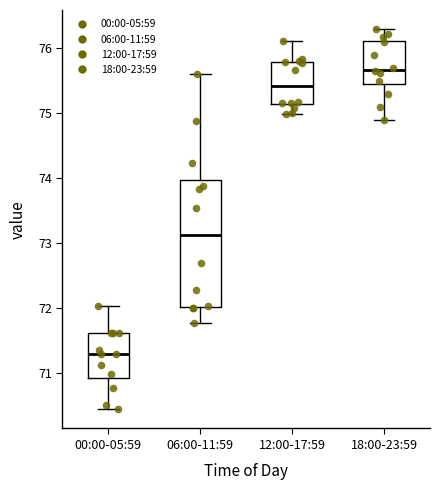

Reading left to right, read every box against the y-axis: the position of its median line, the range the box covers, and the ends of its whiskers. The values are not printed on the chart, so give them approximately, as read against the axis.

00:00-05:59: median 71.3, box 70.9 to 71.6, whiskers 70.4 to 72.0
06:00-11:59: median 73.1, box 72.0 to 74.0, whiskers 71.8 to 75.6
12:00-17:59: median 75.4, box 75.1 to 75.8, whiskers 75.0 to 76.1
18:00-23:59: median 75.7, box 75.5 to 76.1, whiskers 74.9 to 76.3